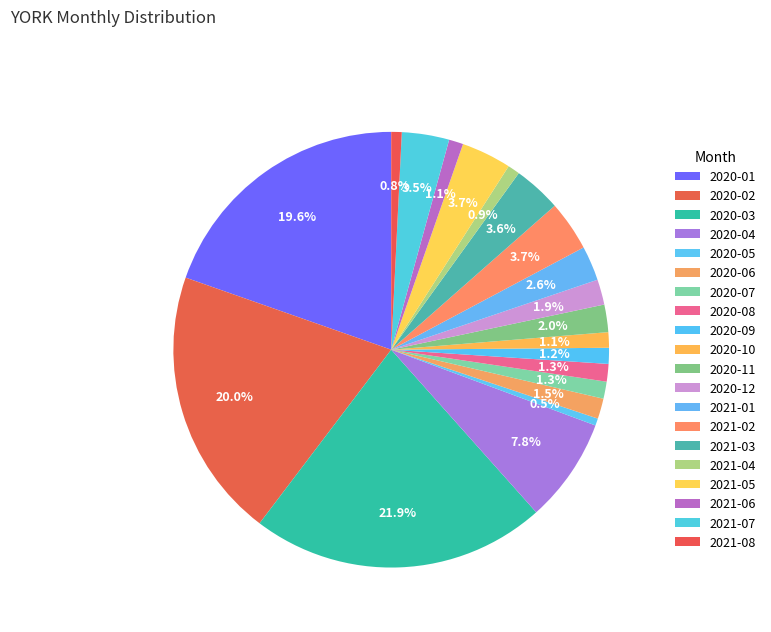

What is the largest slice in the pie chart?

2020-03